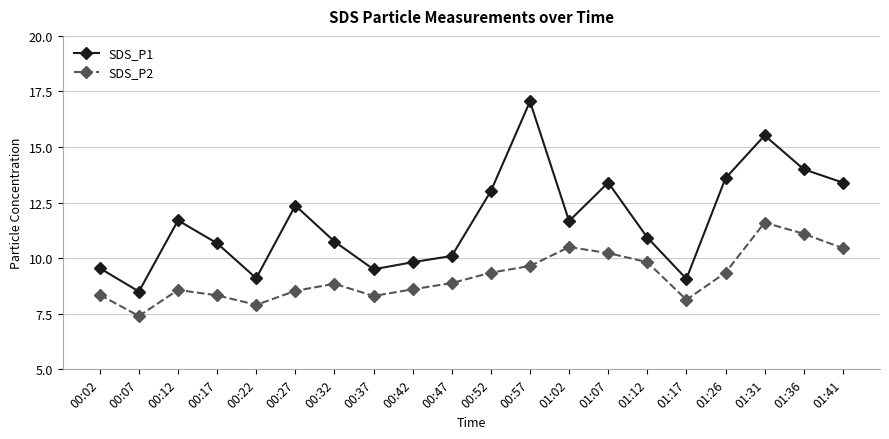

How many data points in SDS_P2 are less than 8?

2